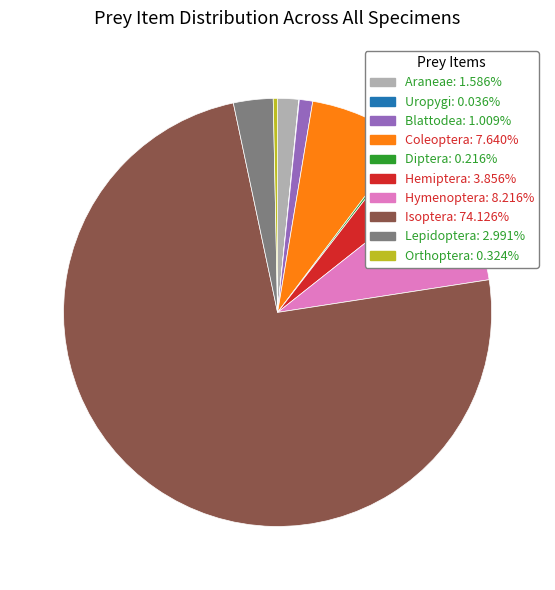

Does any single category account for the majority?

Yes